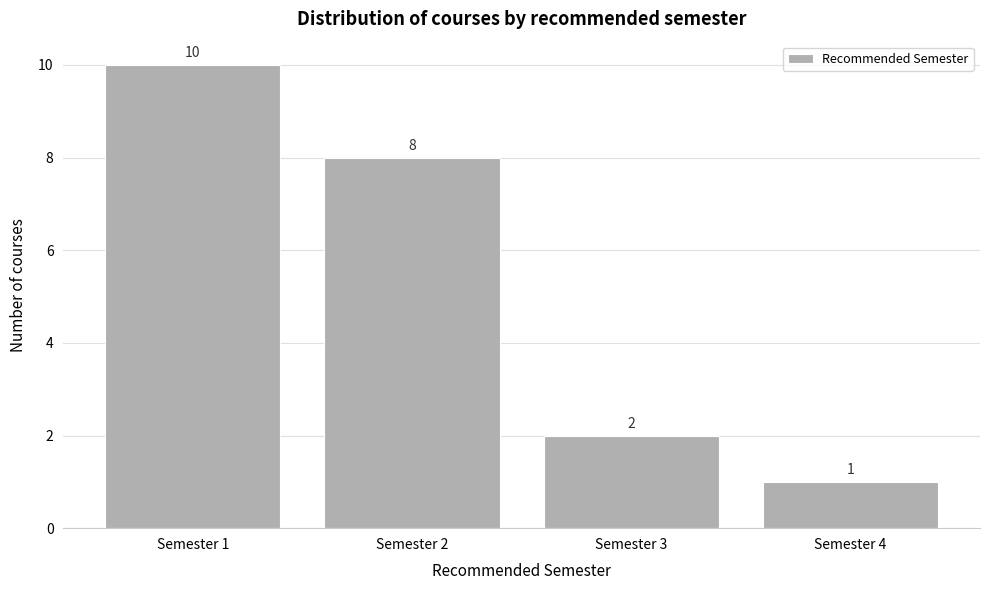

Reading left to right, transcribe this chart: for each bar, give the range it covers on the x-axis and its height.

0.5 to 1.5: 10
1.5 to 2.5: 8
2.5 to 3.5: 2
3.5 to 4.5: 1